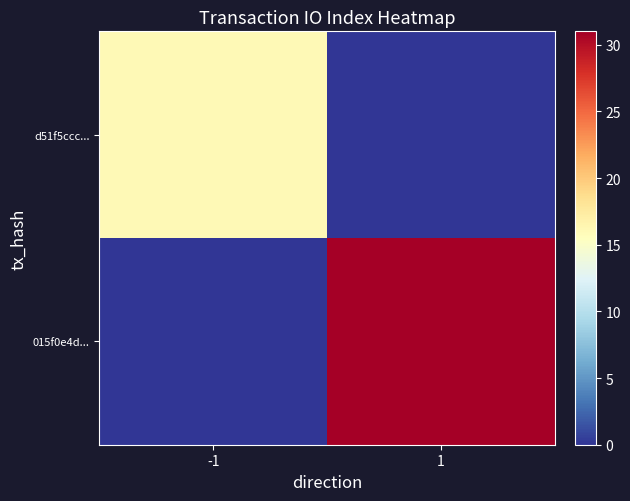

What is the spread (max minus min) of values at 1?

31